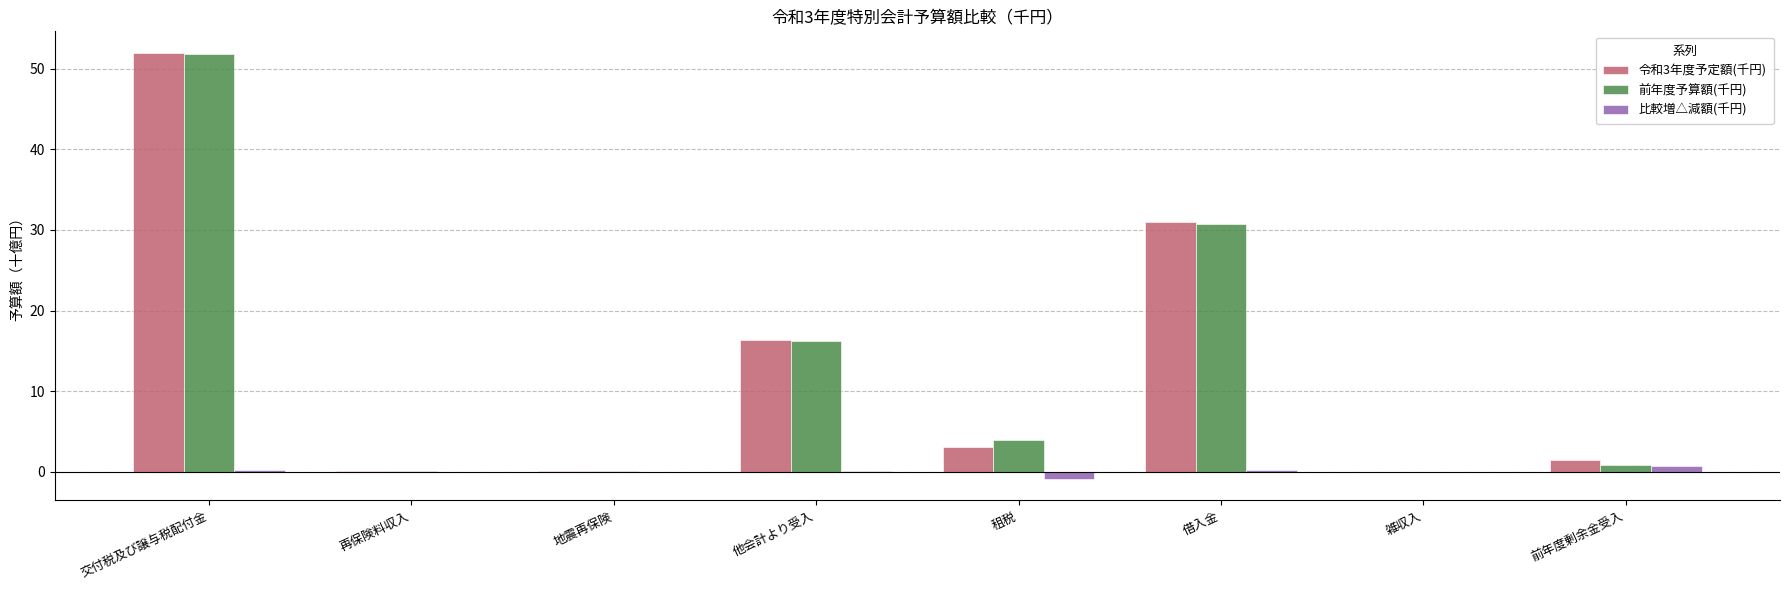

What are all the series names shown in the legend?

令和3年度予定額(千円), 前年度予算額(千円), 比較増△減額(千円)